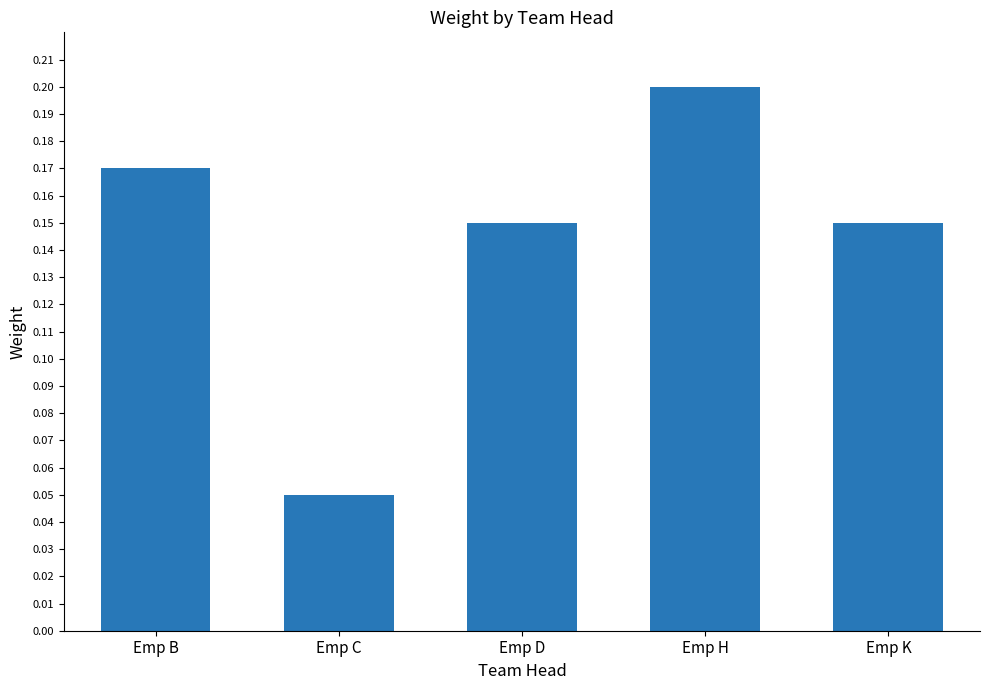

Where is the data nearest to the value 0?

Emp C